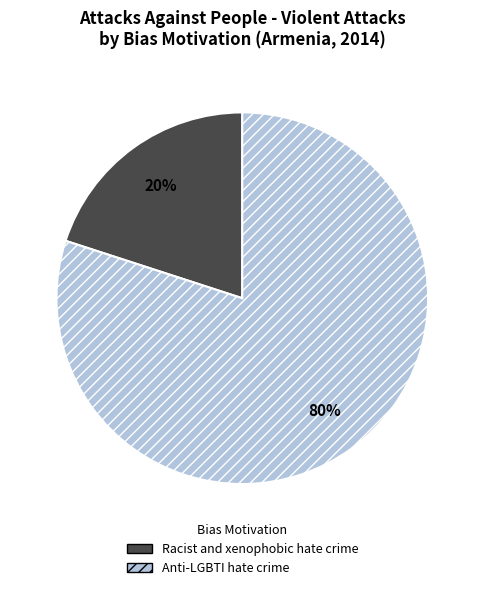

Is there any slice that represents more than half of the pie?

Yes